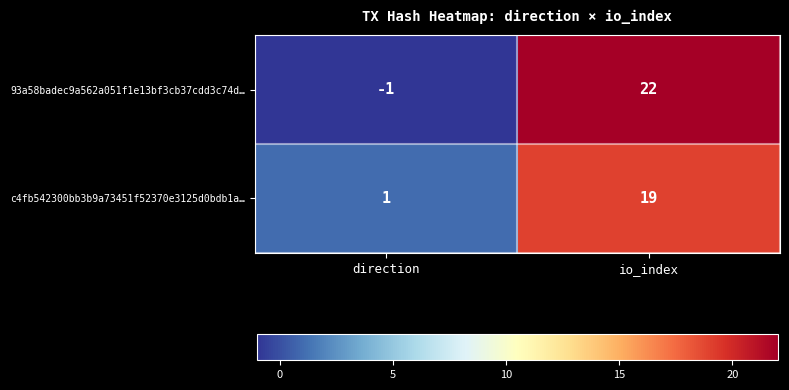

At direction, list the series in order from smallest to largest.

93a58badec9a562a051f1e13bf3cb37cdd3c74d…, c4fb542300bb3b9a73451f52370e3125d0bdb1a…